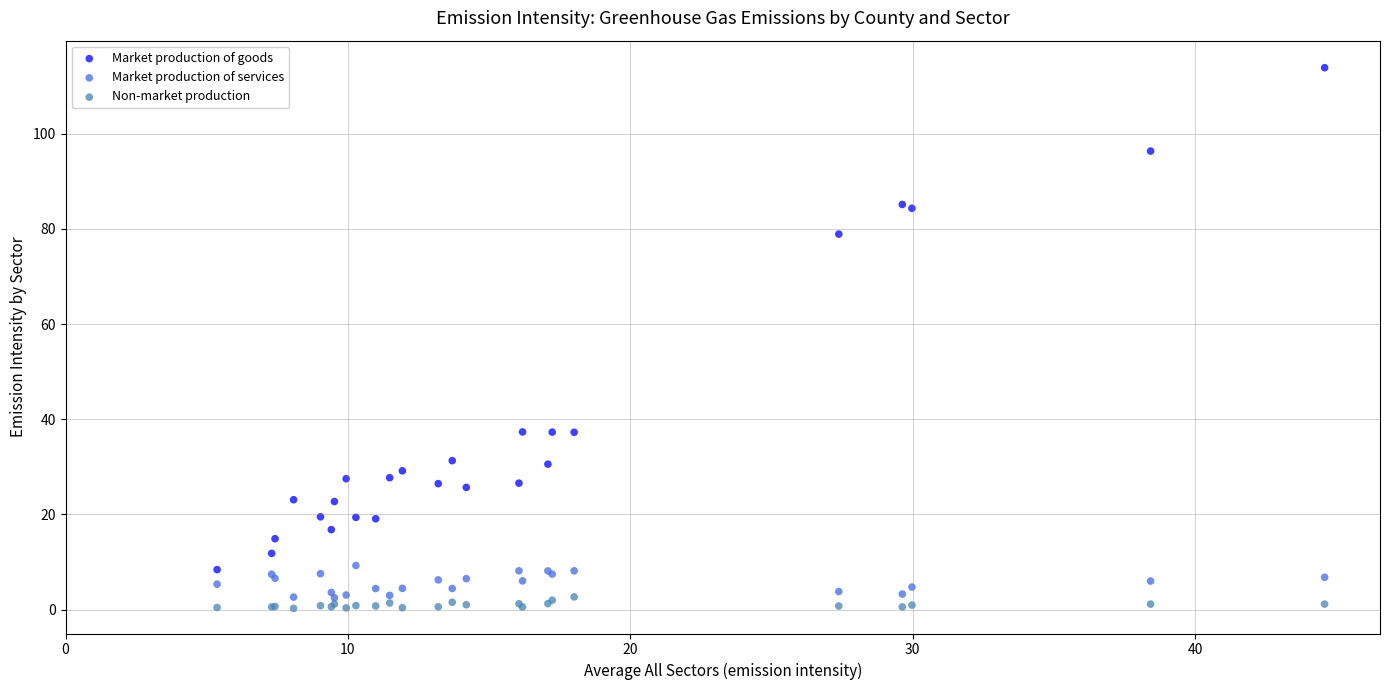

What is the X range (max minus min) for the scatter plot?

39.2